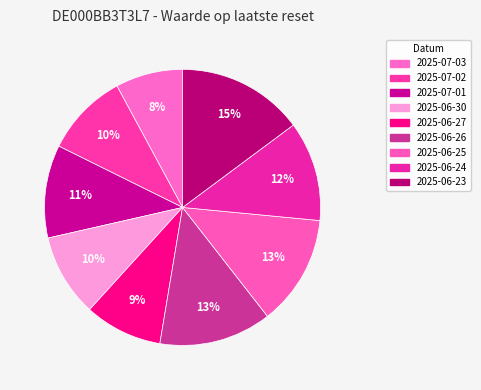

To the nearest percent, what is the combined percentage of 2025-06-24 and 2025-06-26?

25%